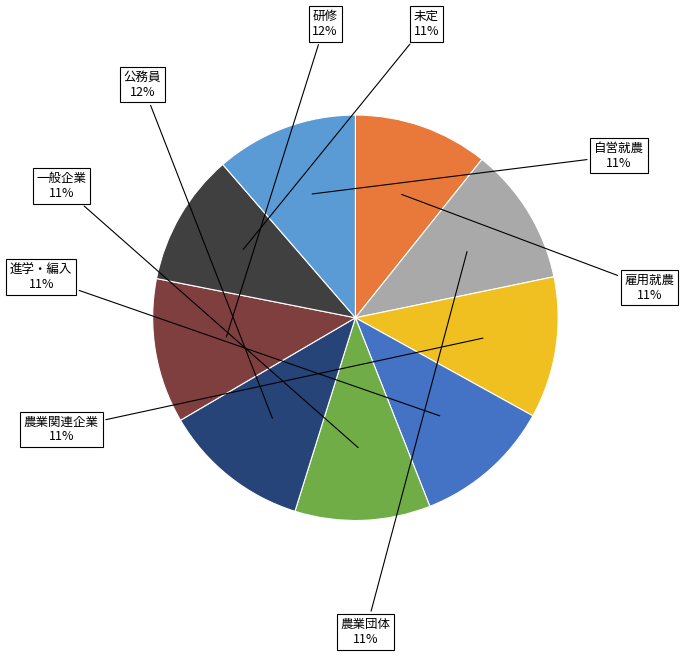

Does 一般企業 represent more than half of the total?

No